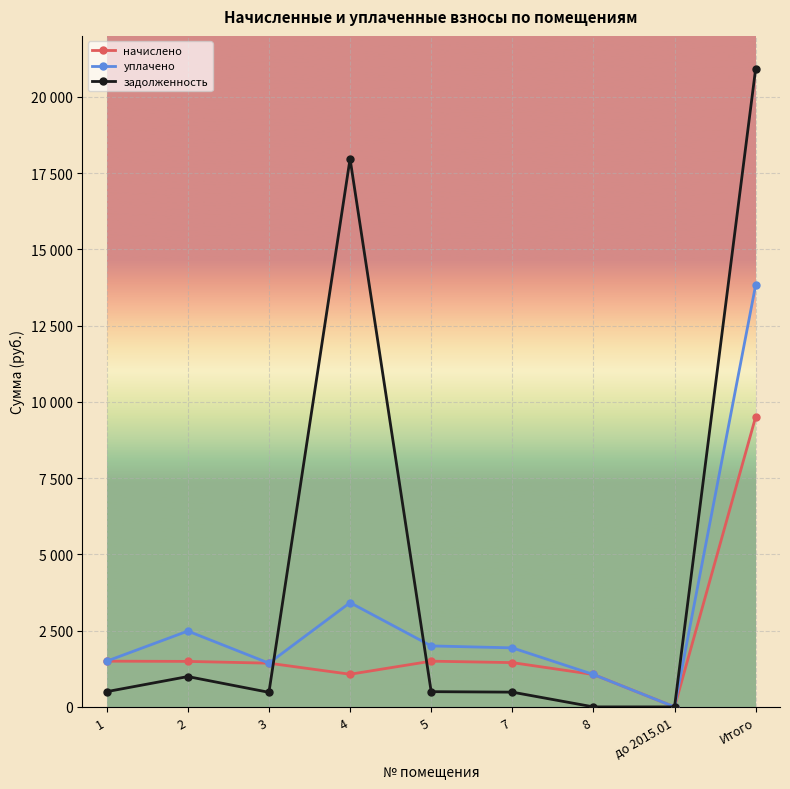

Reading left to right, transcribe all the data shown in this chart.

начислено: 1=1499.4	2=1492.0	3=1433.4	4=1070.5	5=1499.4	7=1451.7	8=1063.1	до 2015.01=0.0	Итого=9509.6
уплачено: 1=1499.4	2=2486.8	3=1433.4	4=3418.2	5=1999.2	7=1935.6	8=1063.1	до 2015.01=0.0	Итого=13835.8
задолженность: 1=499.8	2=994.7	3=477.8	4=17970.5	5=499.8	7=483.9	8=0.0	до 2015.01=0.0	Итого=20926.5